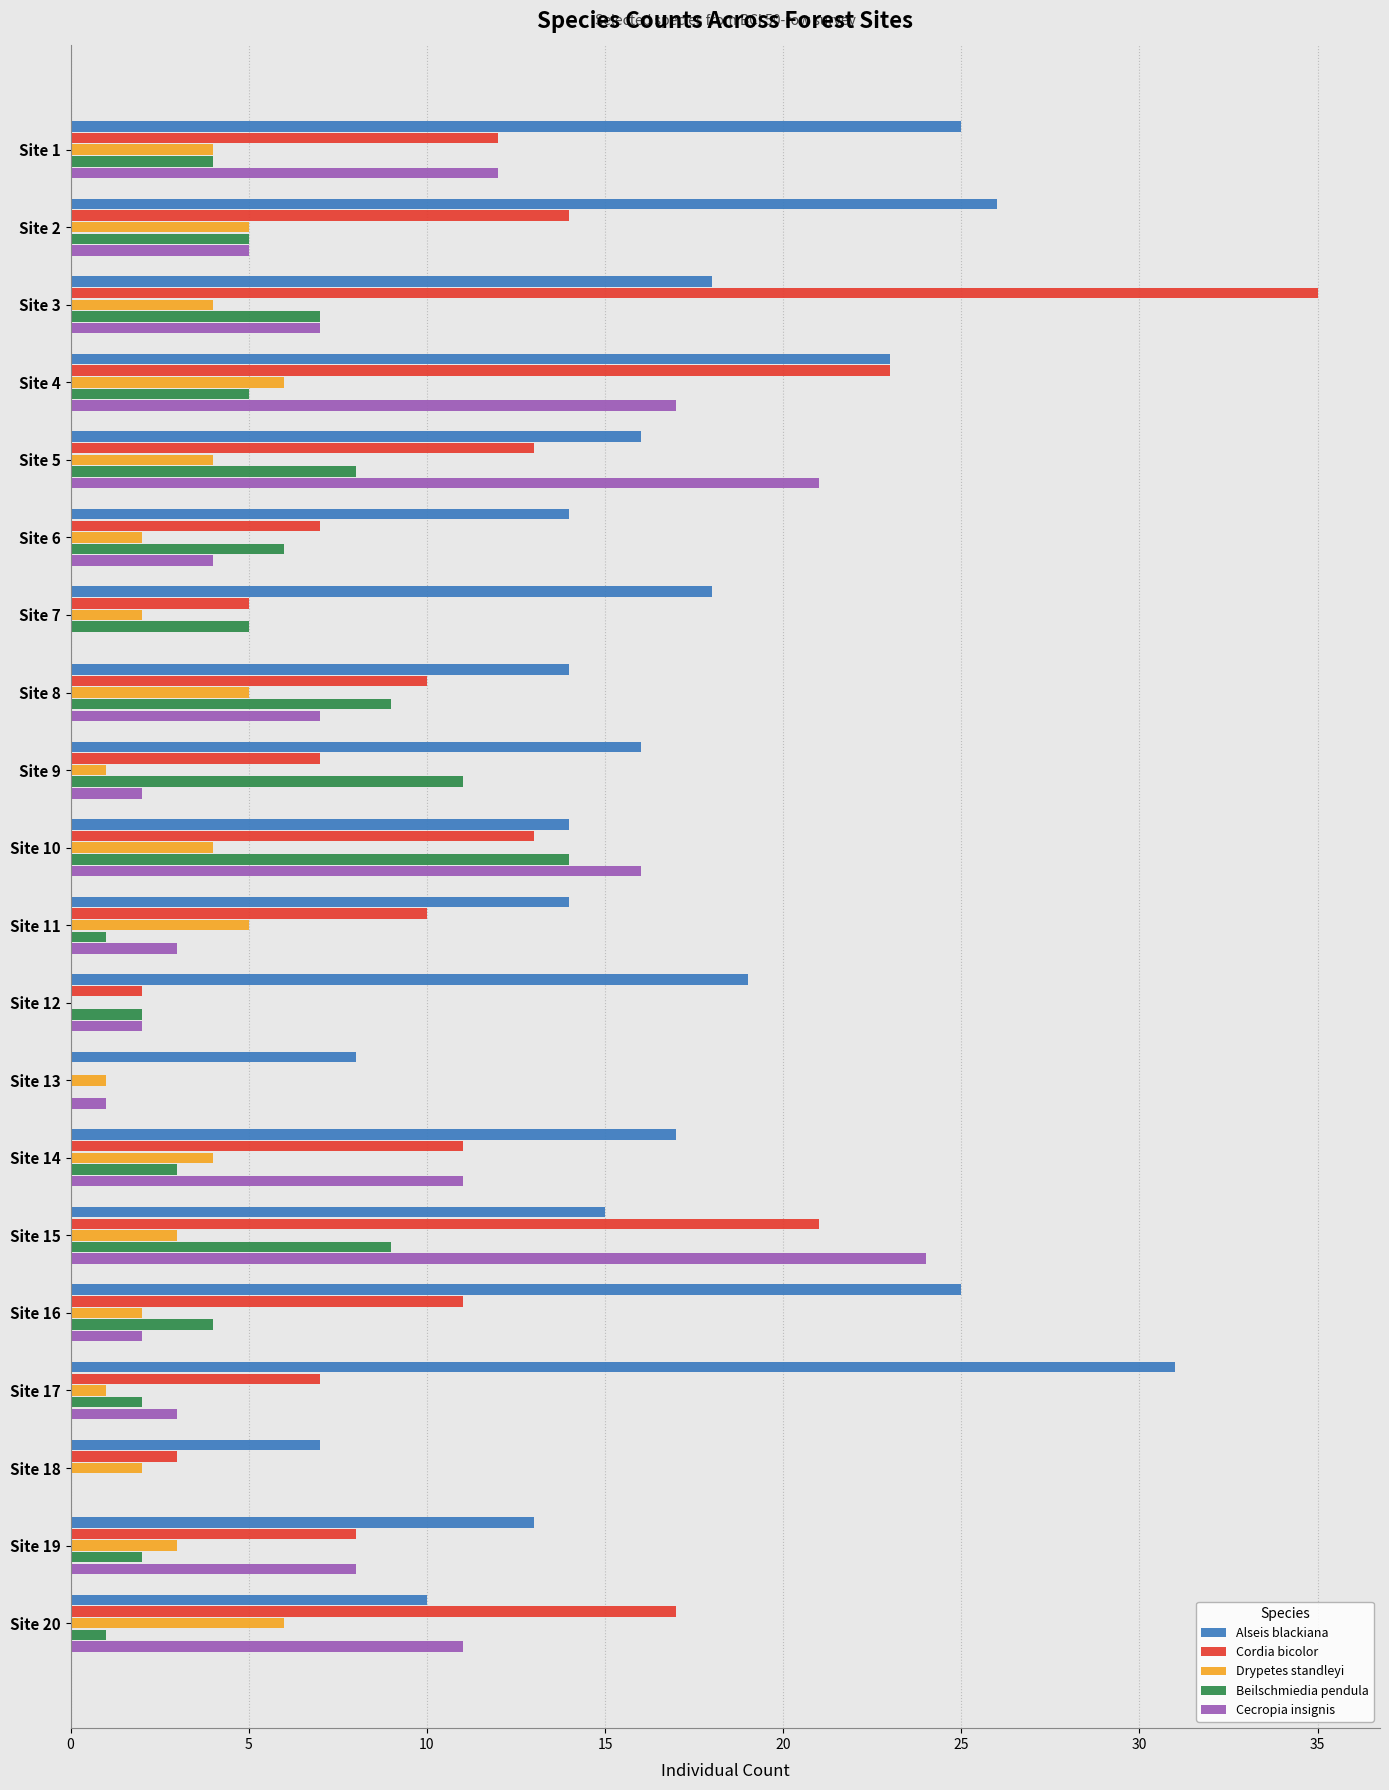

Is it true that Cecropia insignis equals 11 at Site 19?

False